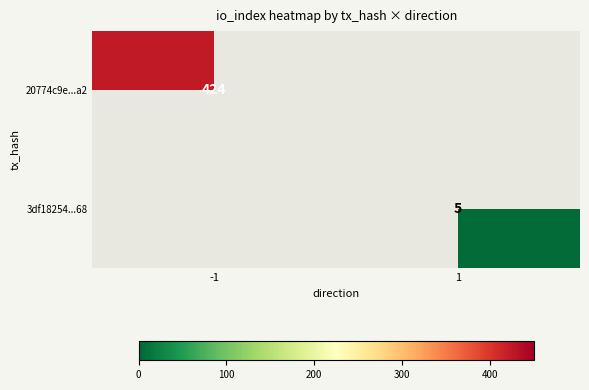

What is the greatest value displayed?

424.0